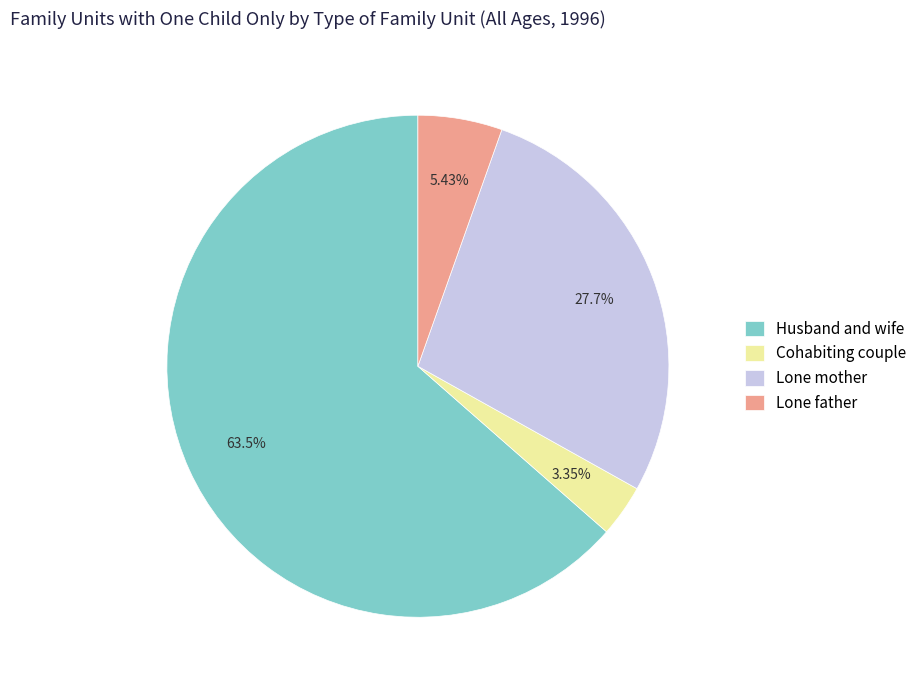

Does Husband and wife represent more than half of the total?

Yes